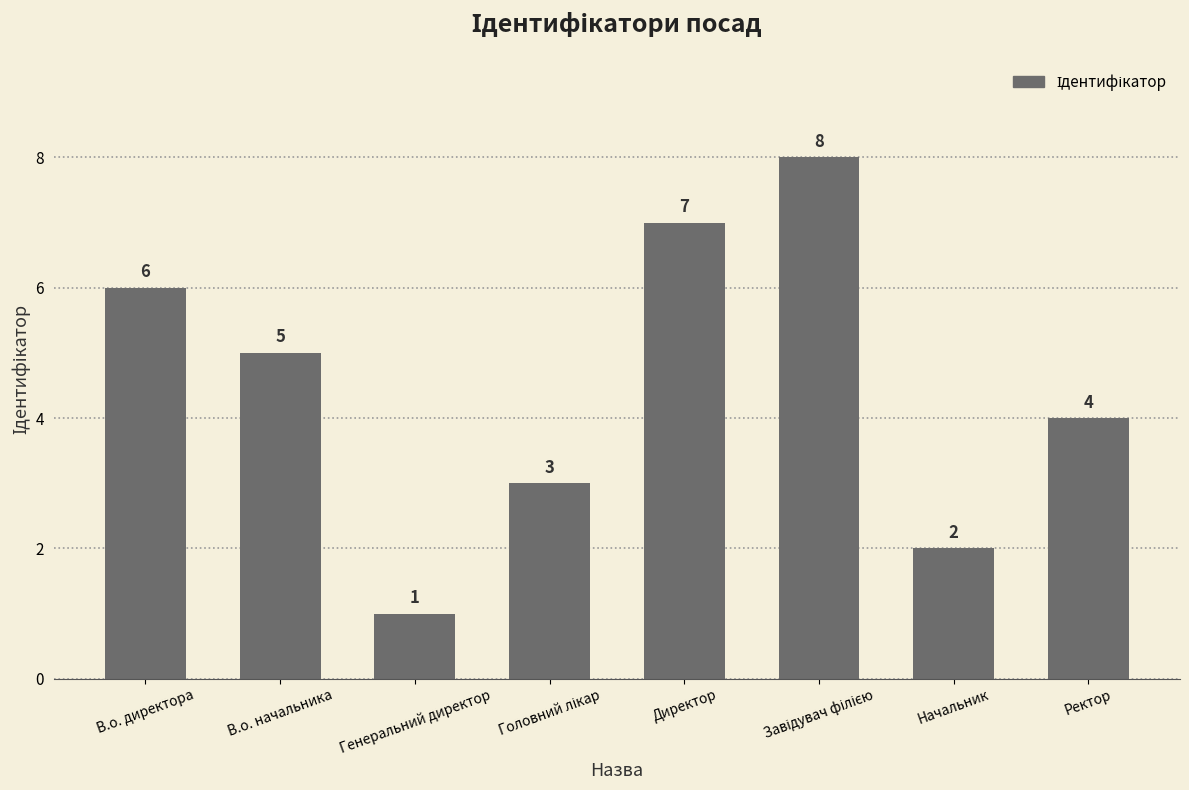

What position from the right is Начальник?

2